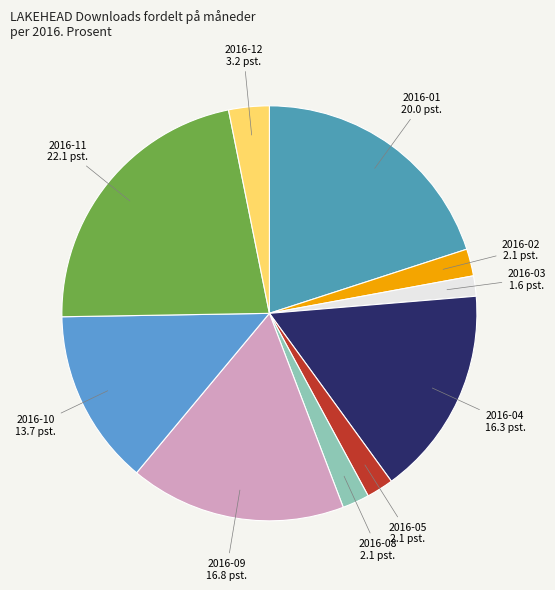

Combined, do 2016-02 and 2016-11 account for over 50%?

No